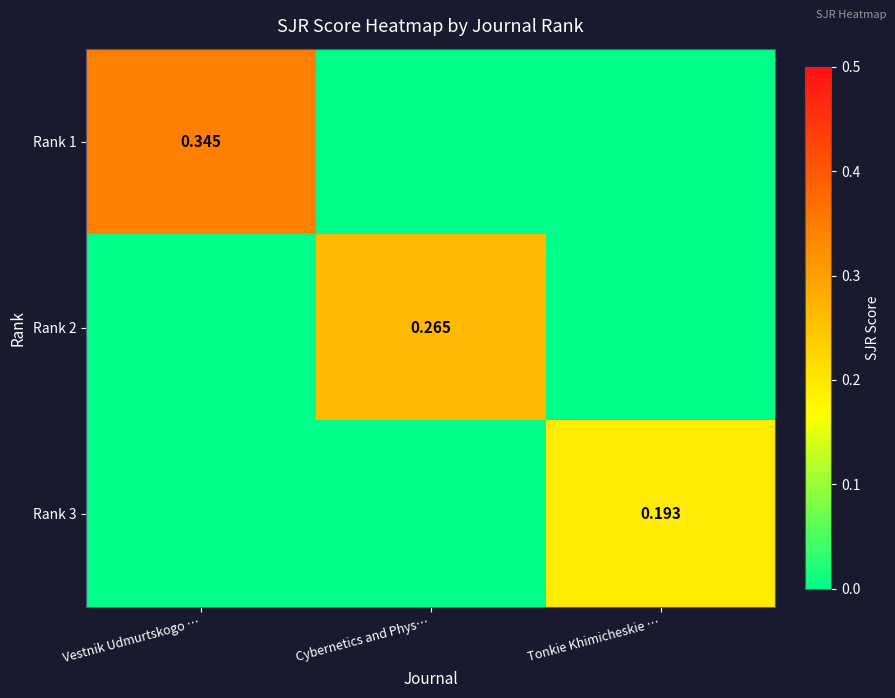

What is the total value across all series at Vestnik Udmurtskogo …?

0.3